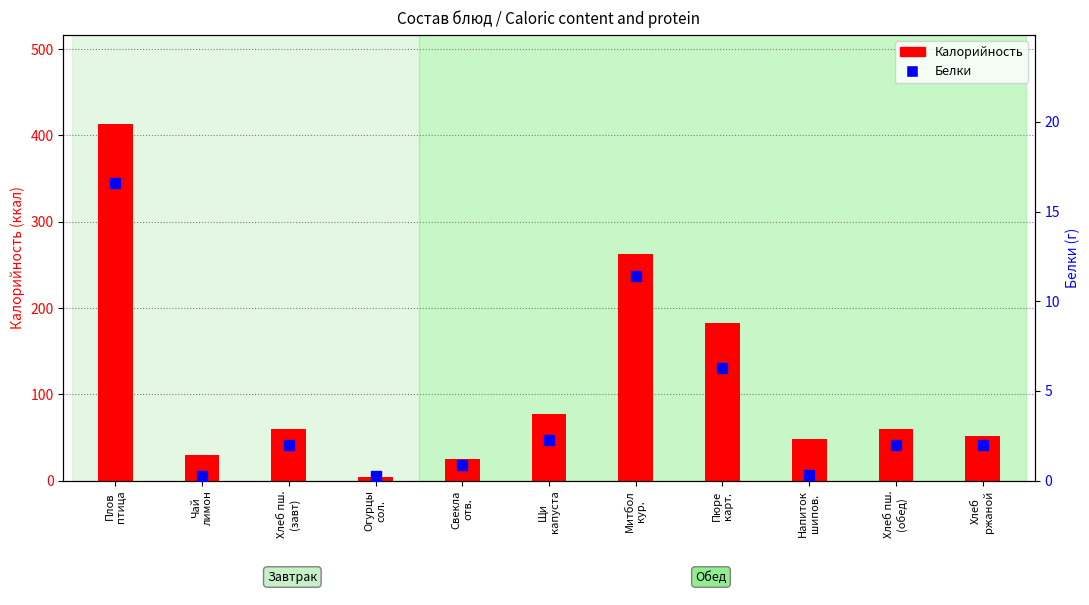

How many series are shown in this chart?

2